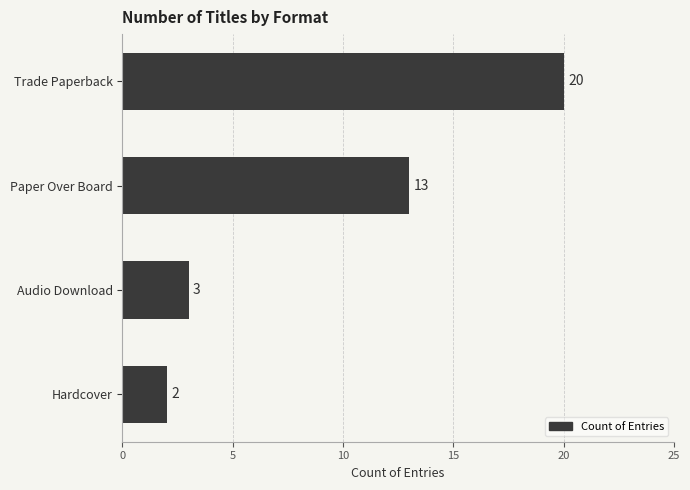

What is the difference between the maximum and second lowest values?

17